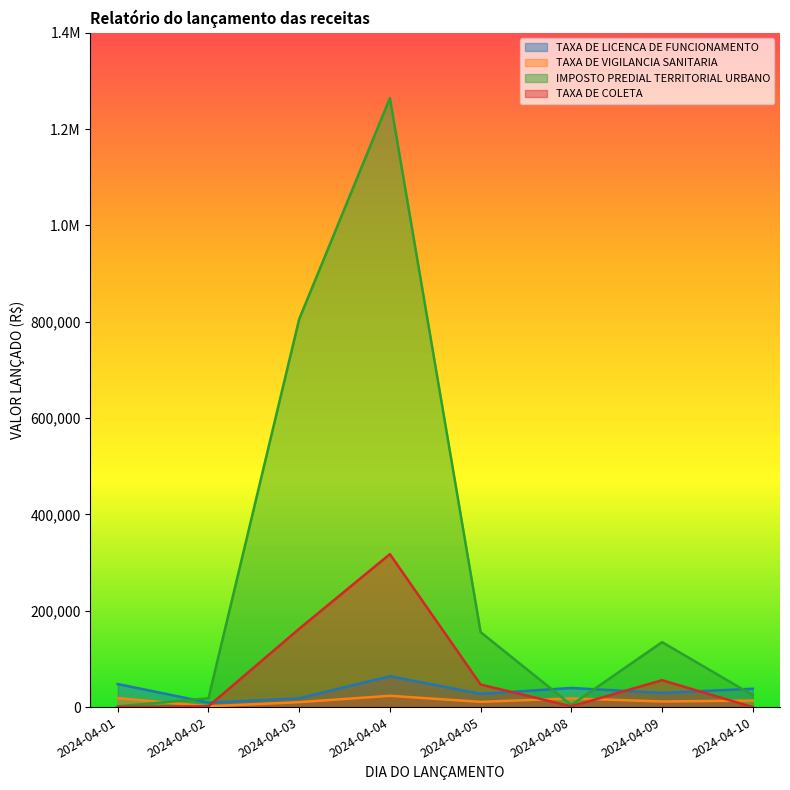

What are all the series names shown in the legend?

TAXA DE LICENCA DE FUNCIONAMENTO, TAXA DE VIGILANCIA SANITARIA, IMPOSTO PREDIAL TERRITORIAL URBANO, TAXA DE COLETA